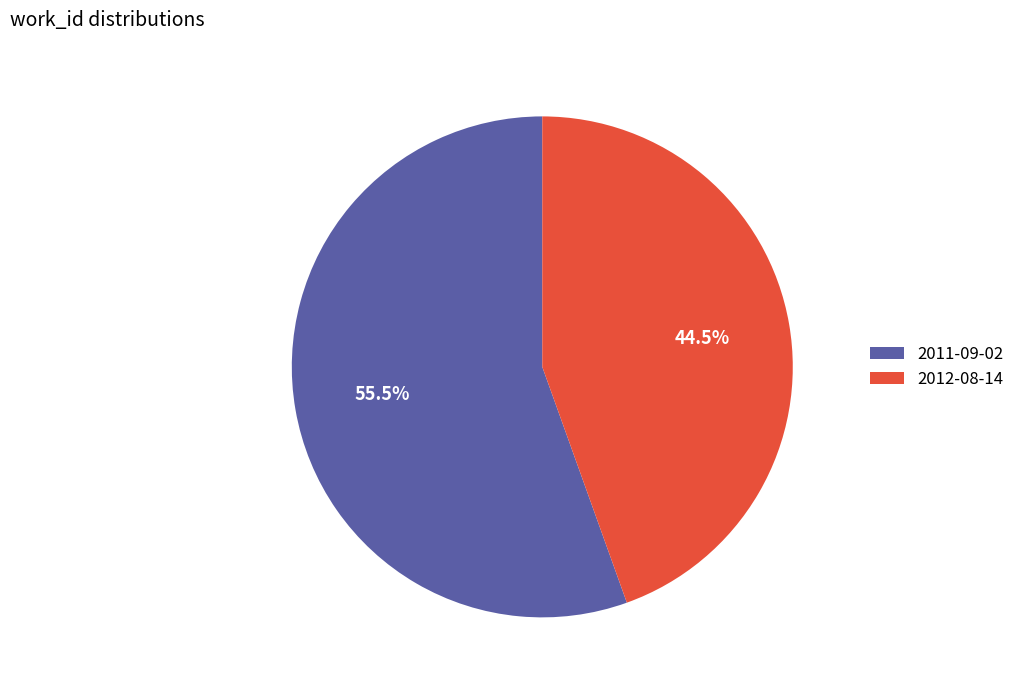

Which has a higher value, 2011-09-02 or 2012-08-14?

2011-09-02